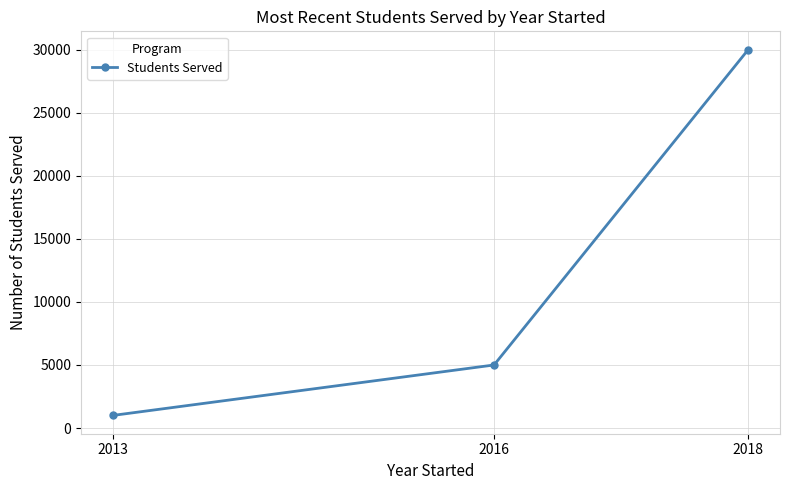

How many values are below 5000?

1